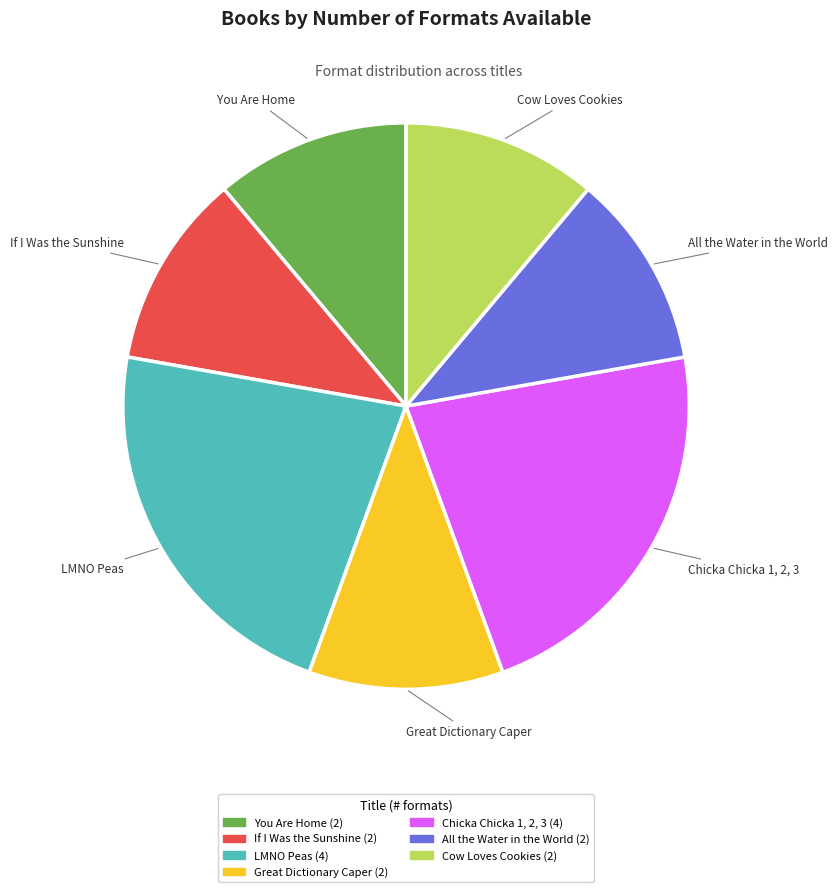

True or false: You Are Home accounts for 11% of the total.

True